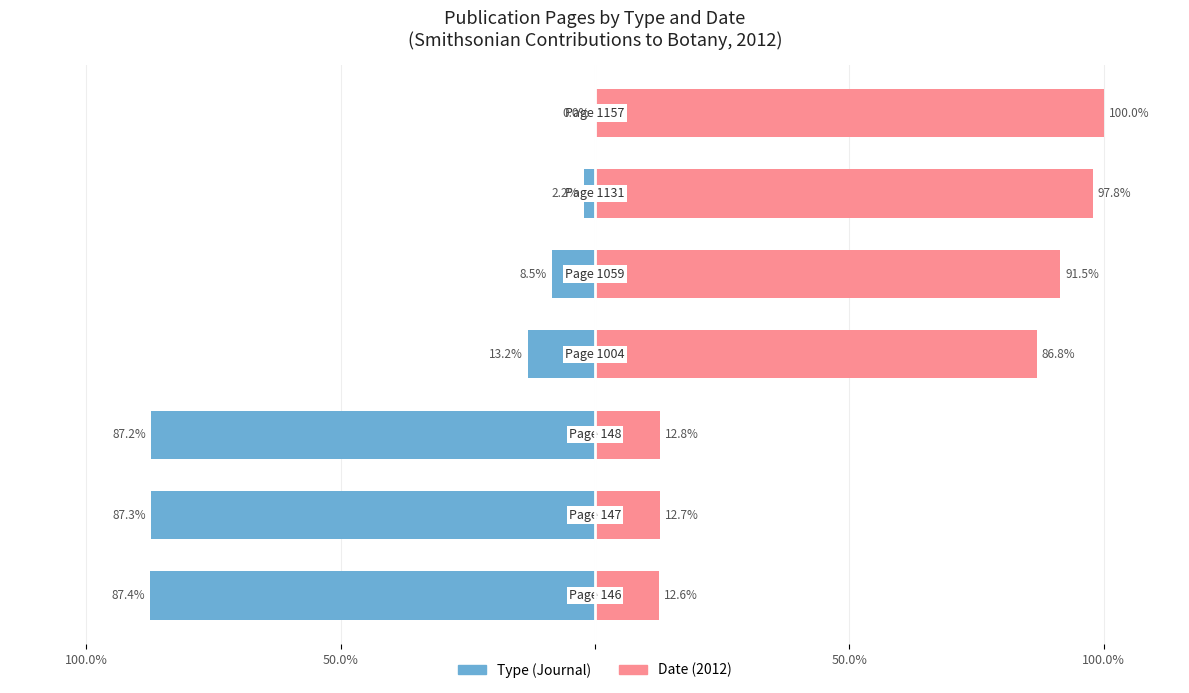

Is it true that Type (Journal) equals -87.3 at 50.0%?

True